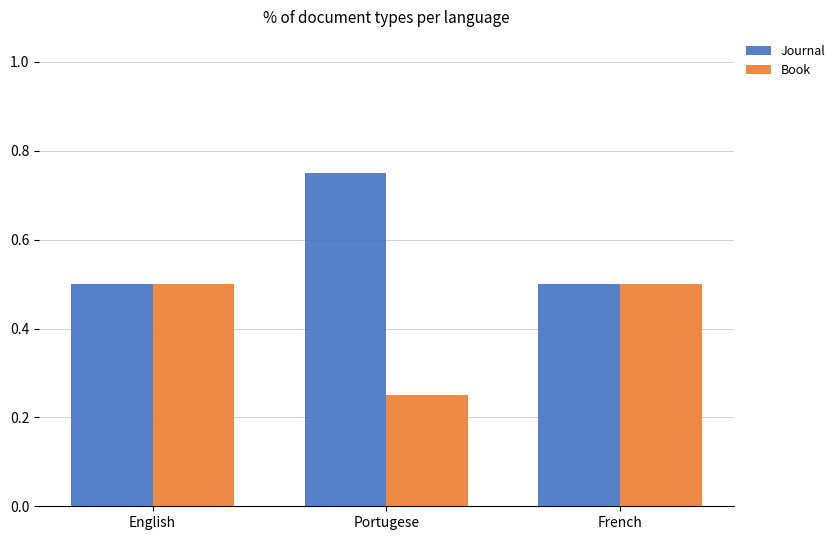

Count the number of data series in this chart.

2